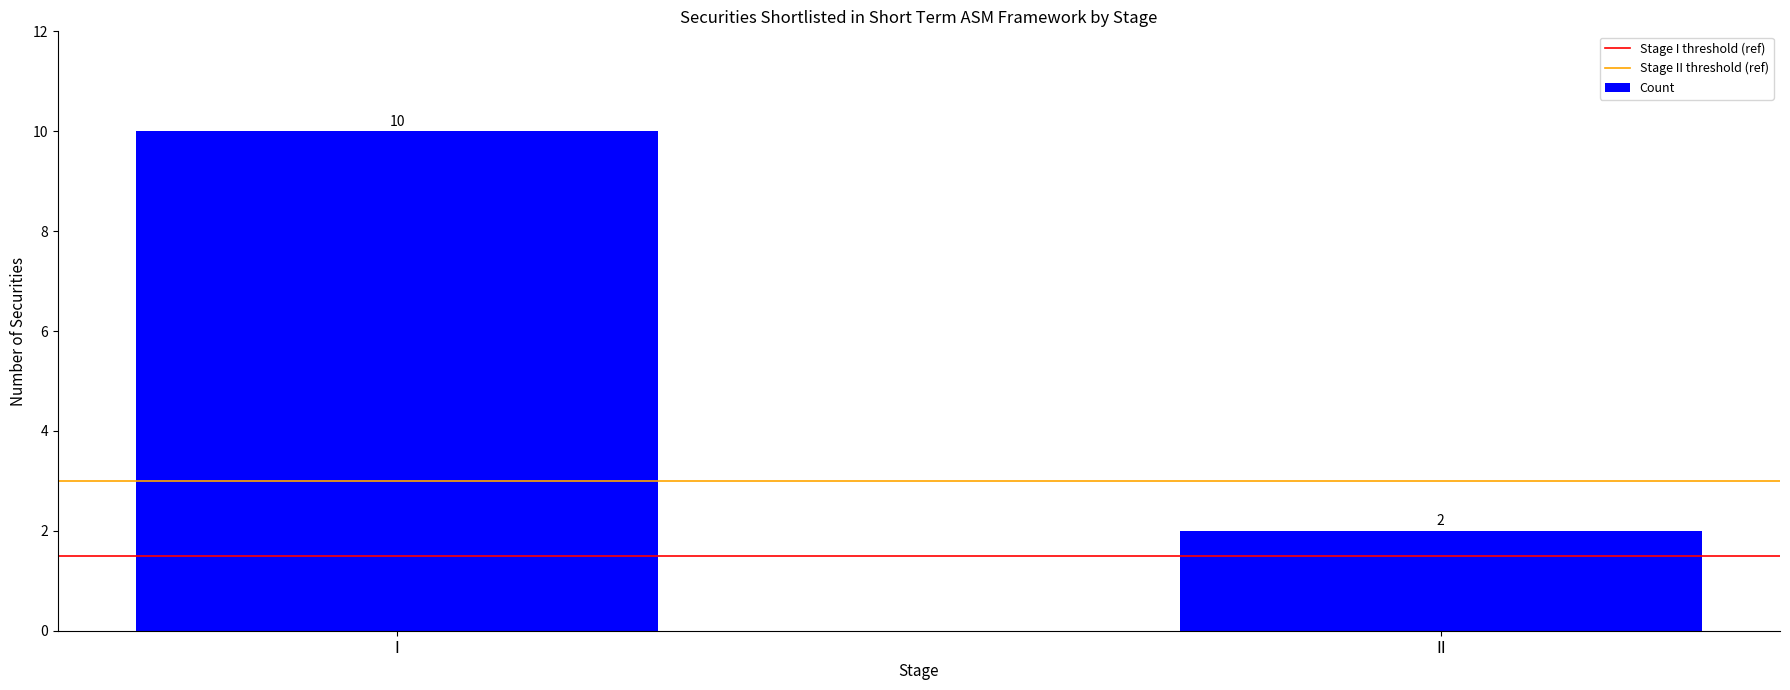

What is the ratio of the value at I to the value at II?

5.0